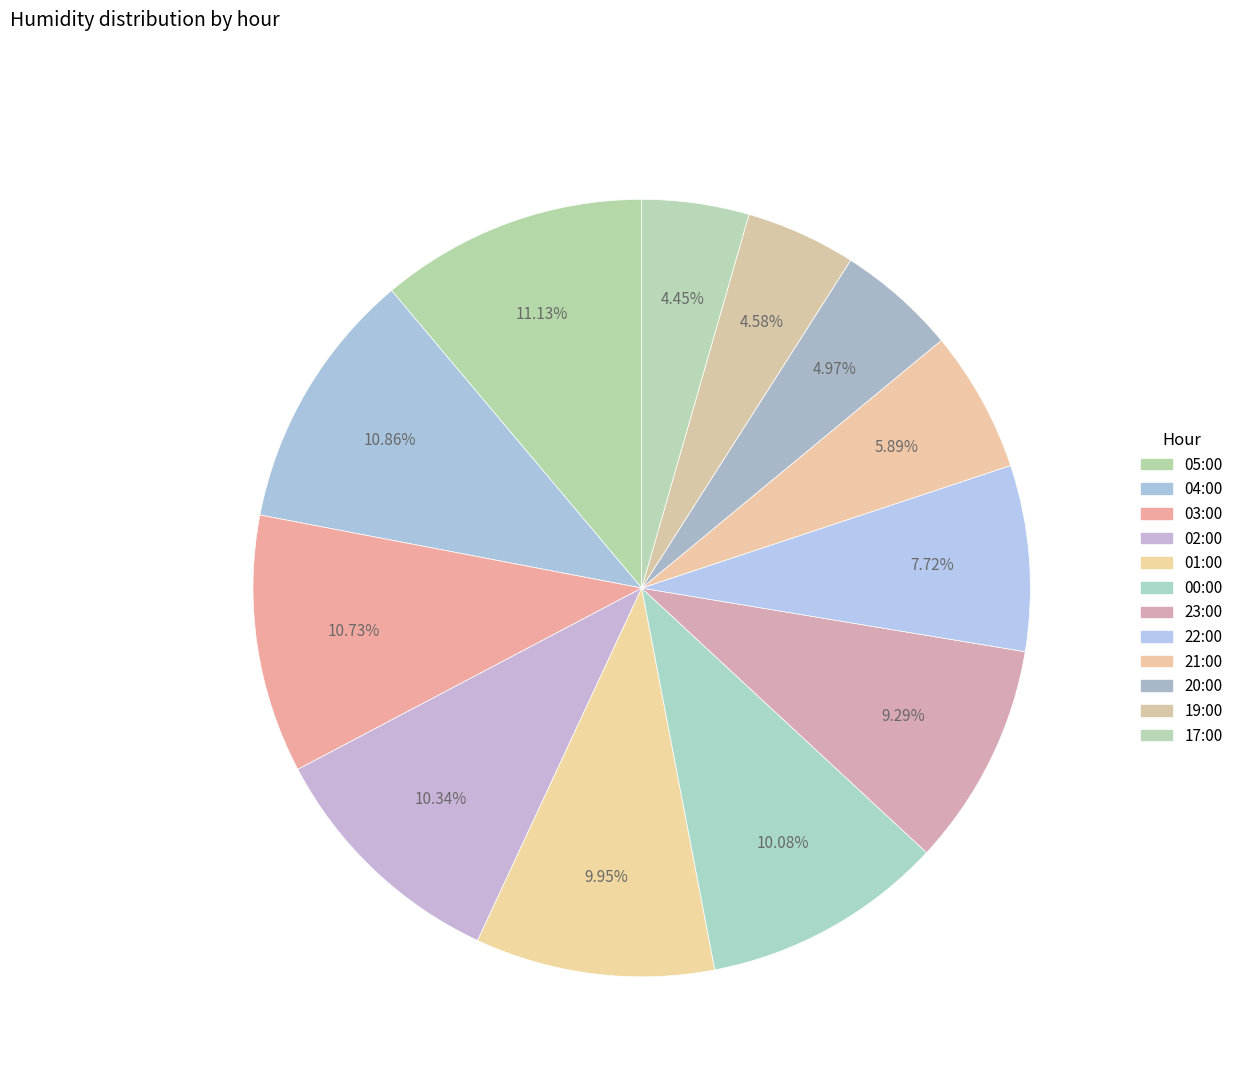

How many segments does this pie chart have?

12